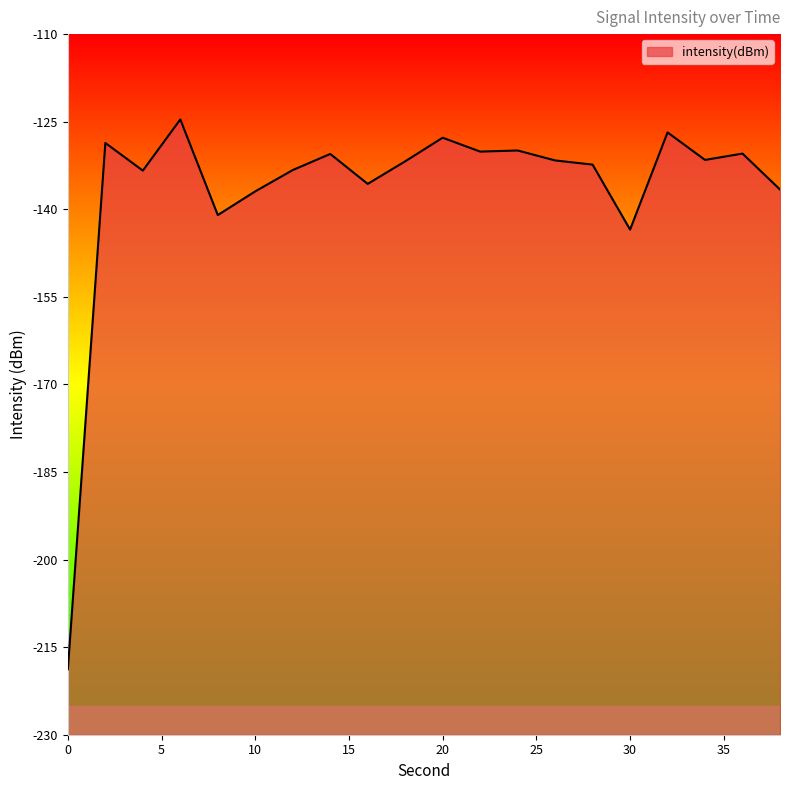

Between 16 and 12, which is larger?

12